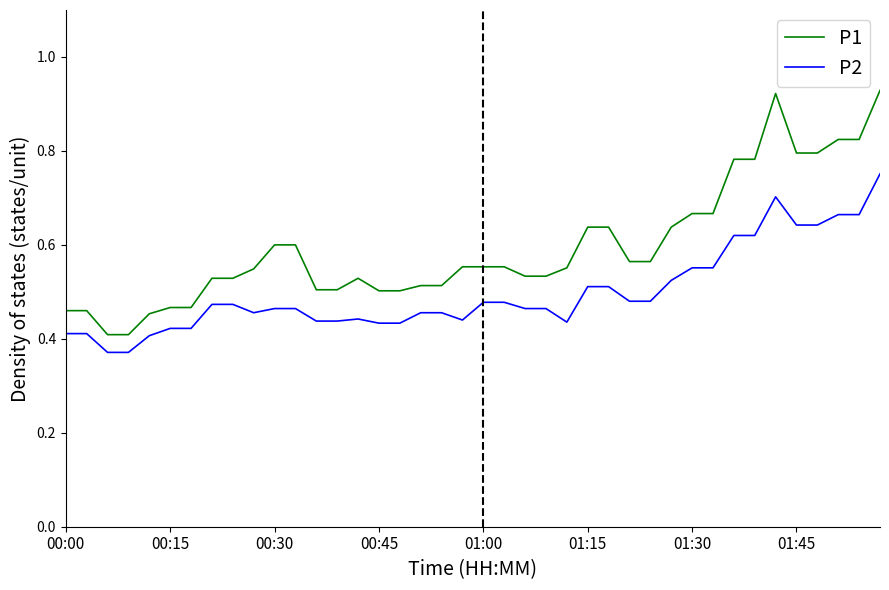

Which series has the largest total across all categories?

P1